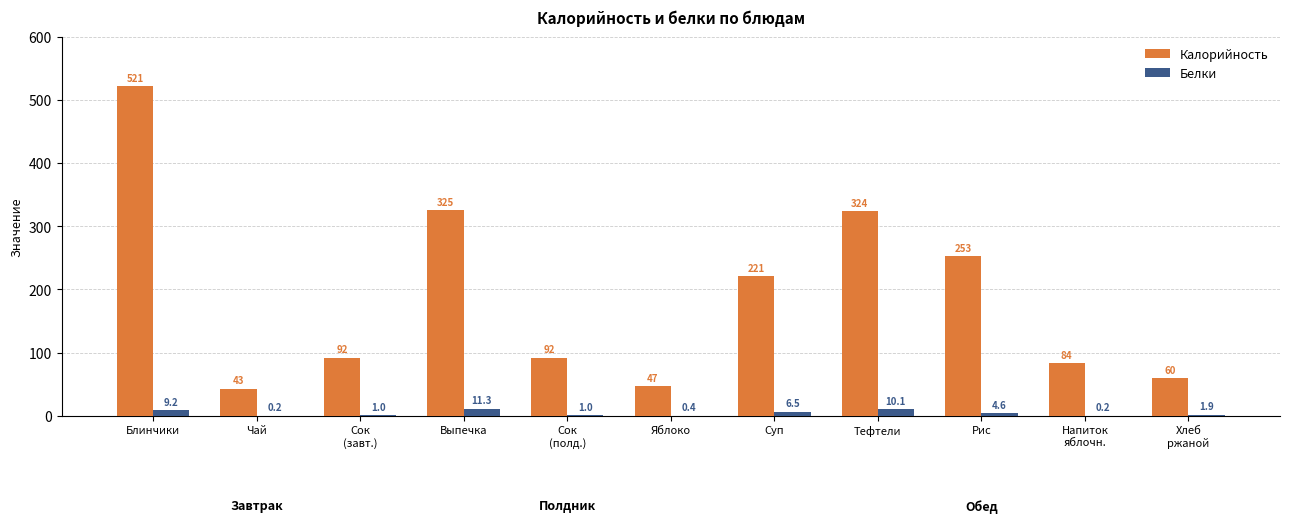

What is the greatest value displayed?

521.3